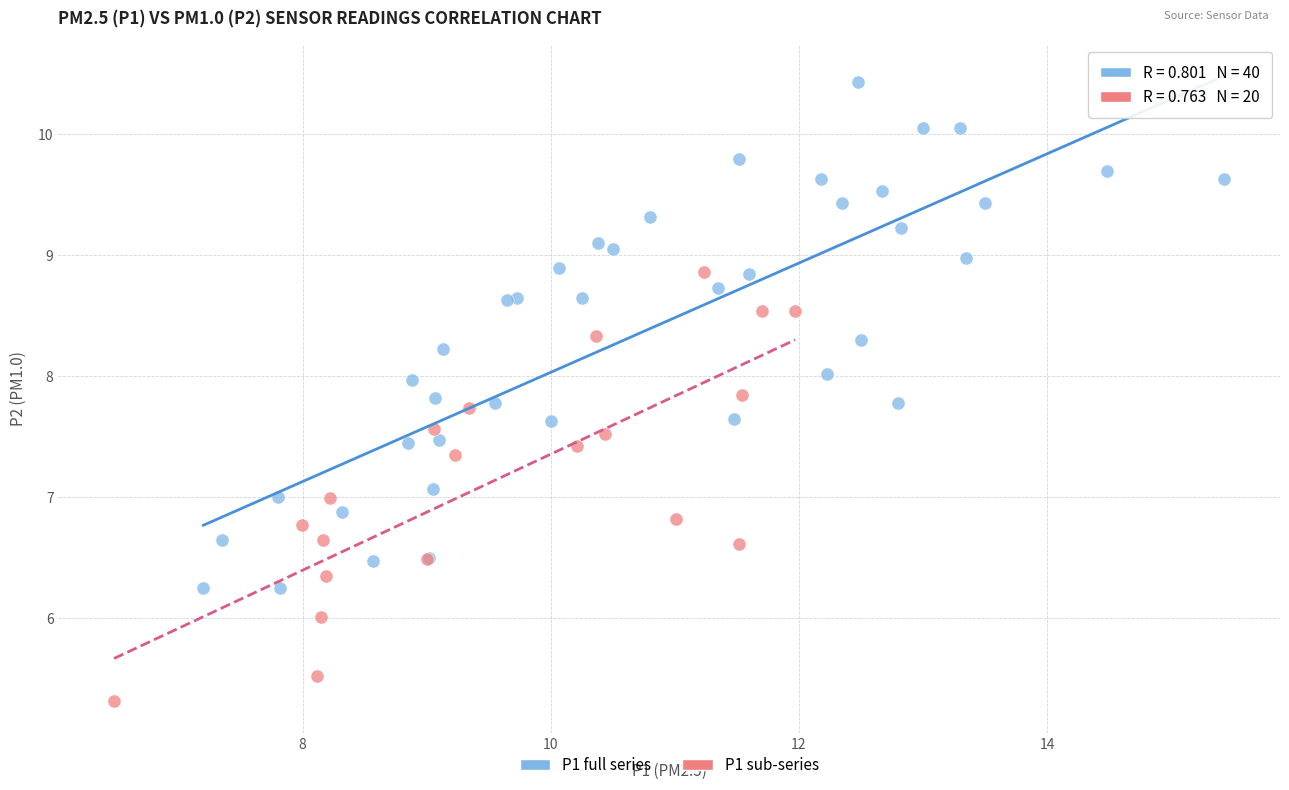

Which series has the widest spread of Y values?

P1 full series